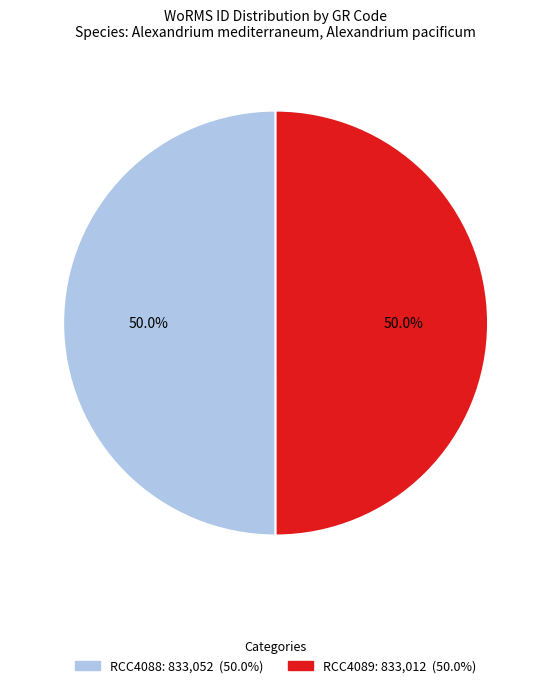

Is it true that RCC4088 is 50% of the pie?

True